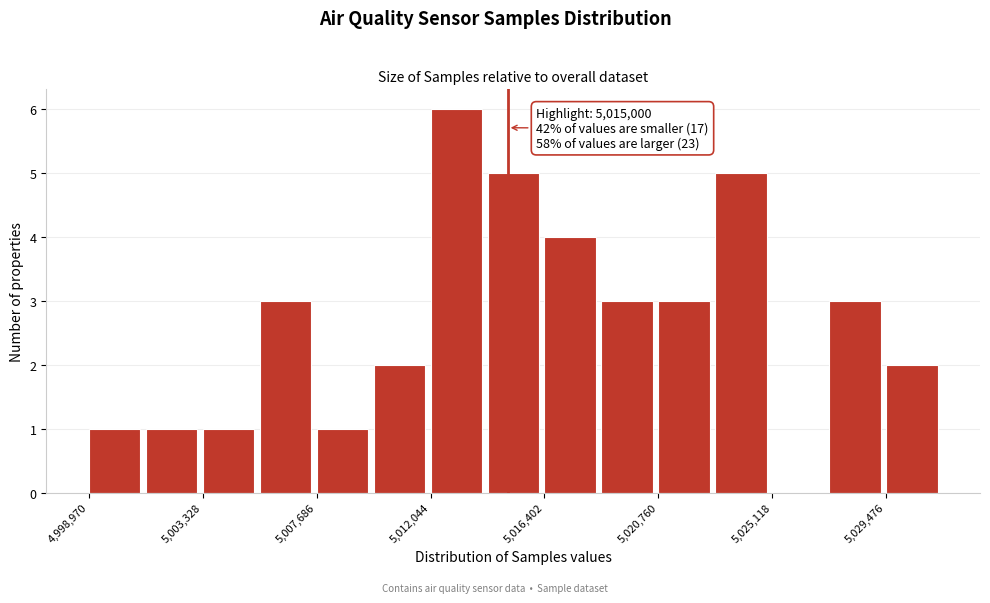

Over which range of the x-axis is the bar tallest?

5012000 to 5014000